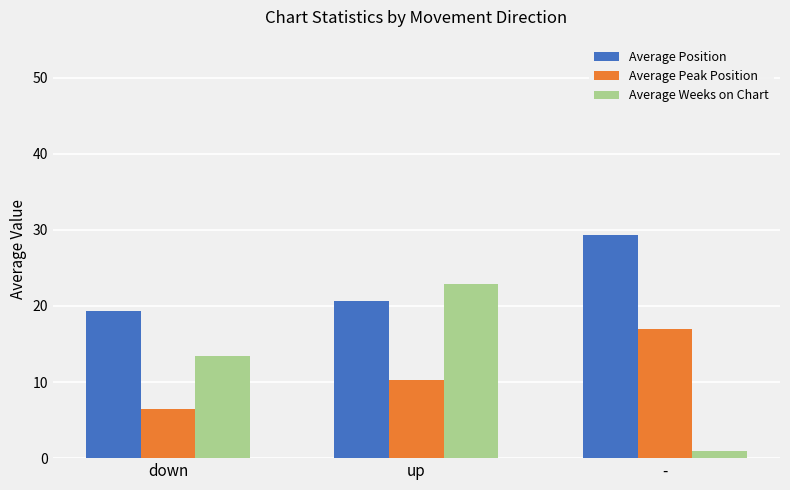

What is the difference between the maximum and minimum values in the Average Peak Position series?

10.5